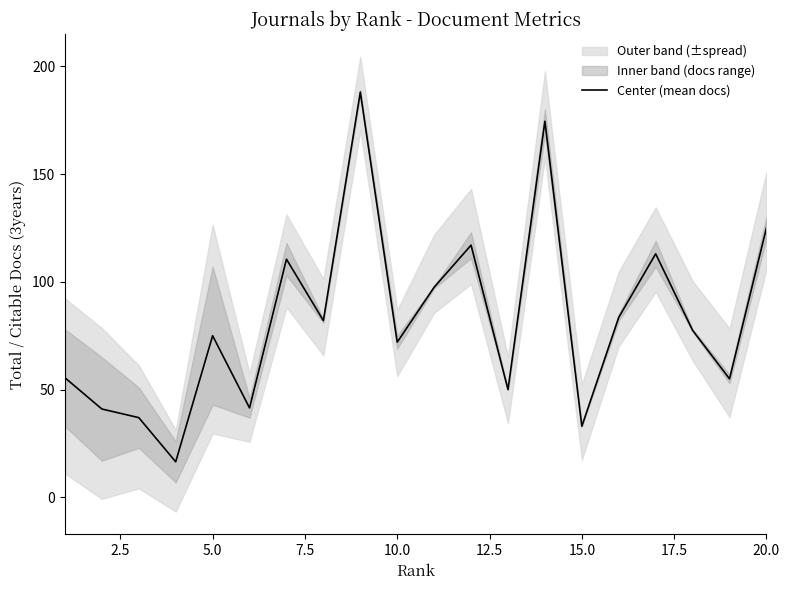

What is the highest value of the Center (mean docs) series?

188.0